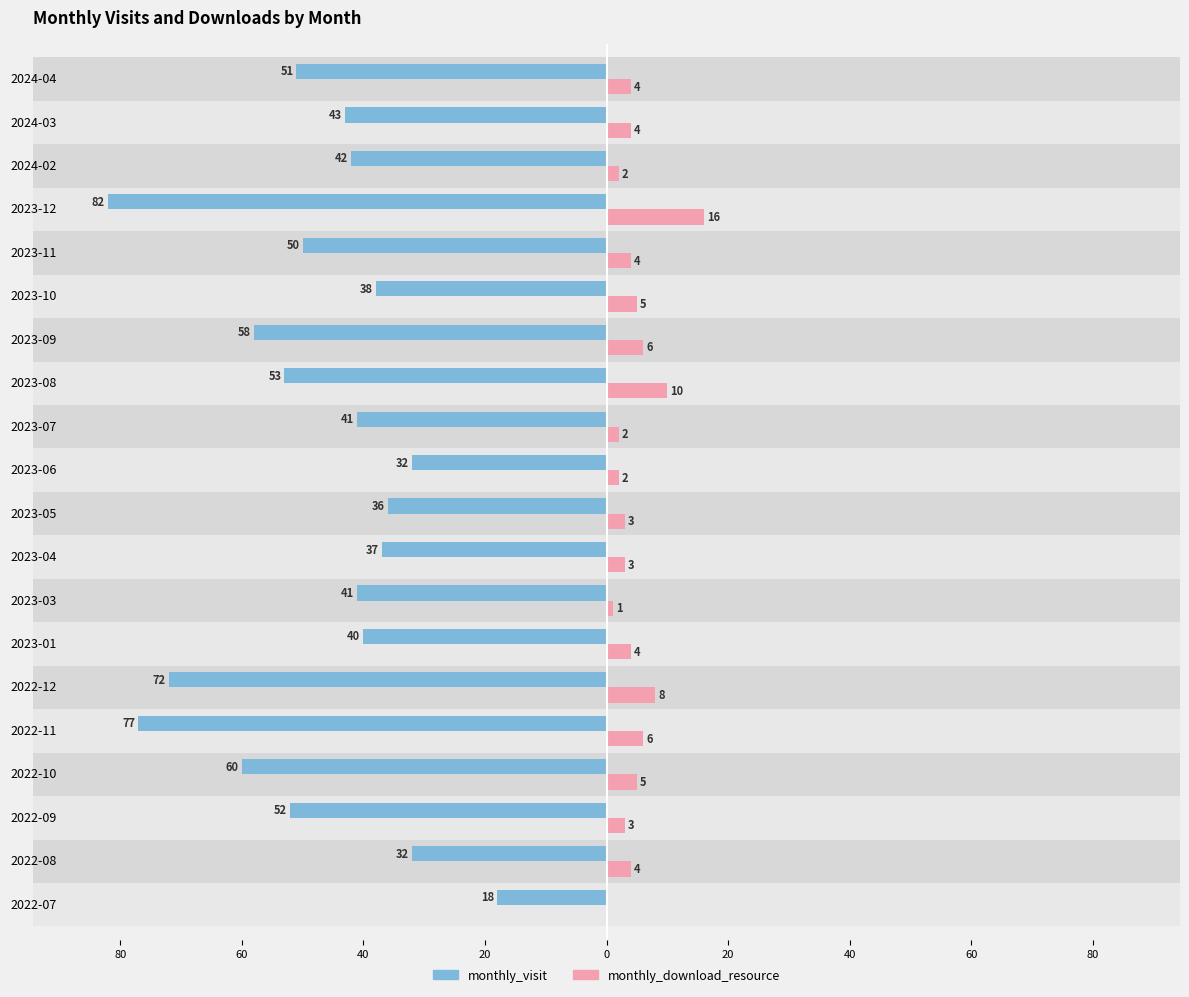

How many bars are there in each group?

2